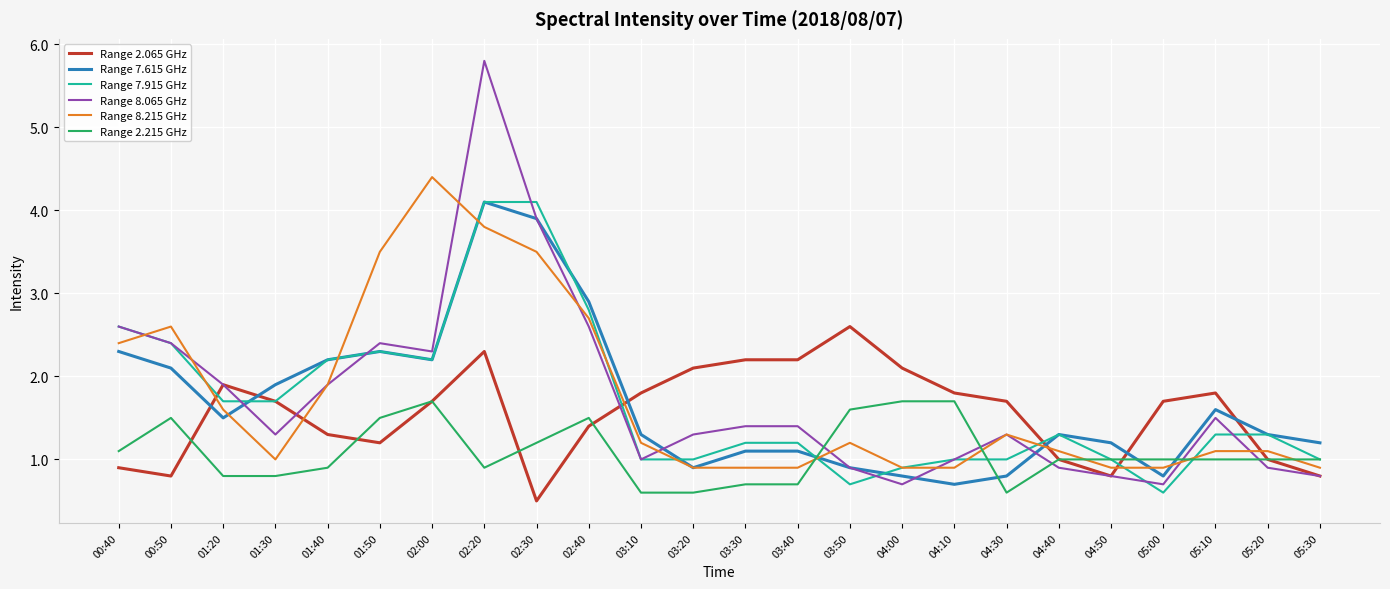

What position from the right is 00:50?

23